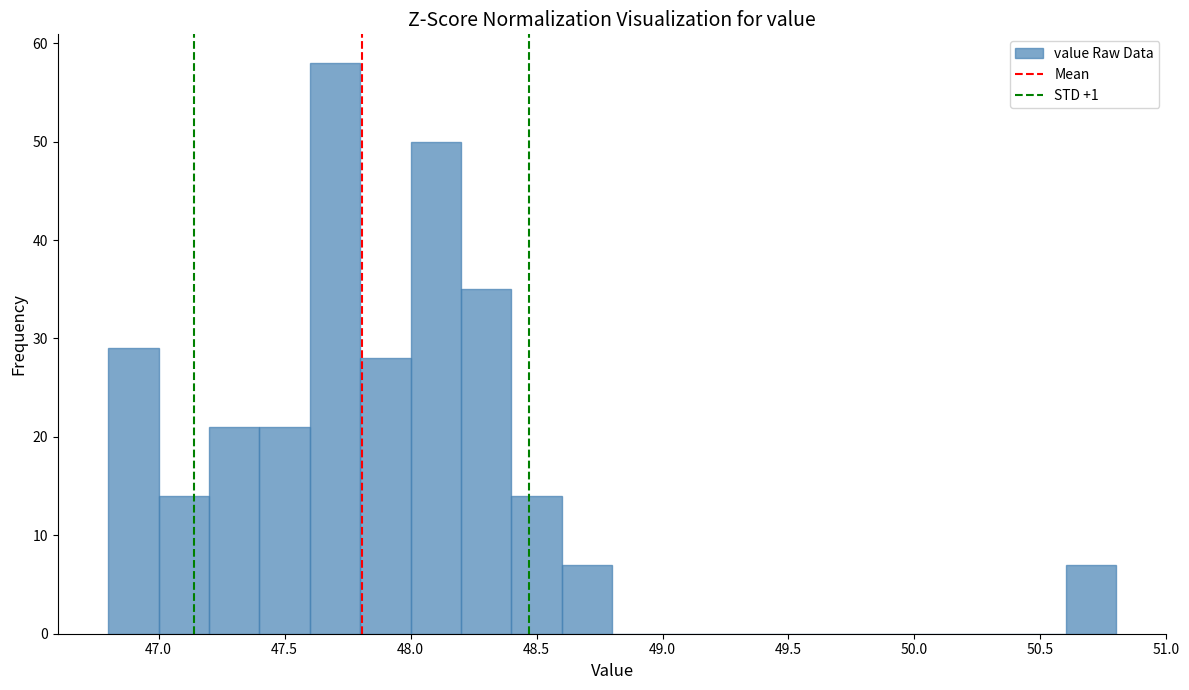

Reading left to right, transcribe this chart: for each bar, give the range it covers on the x-axis and its height. The values are not printed on the chart, so give them approximately, as read against the axis.

46.8 to 47.0: 29
47.0 to 47.2: 14
47.2 to 47.4: 21
47.4 to 47.6: 21
47.6 to 47.8: 58
47.8 to 48.0: 28
48.0 to 48.2: 50
48.2 to 48.4: 35
48.4 to 48.6: 14
48.6 to 48.8: 7
48.8 to 49.0: 0
49.0 to 49.2: 0
49.2 to 49.4: 0
49.4 to 49.6: 0
49.6 to 49.8: 0
49.8 to 50.0: 0
50.0 to 50.2: 0
50.2 to 50.4: 0
50.4 to 50.6: 0
50.6 to 50.8: 7